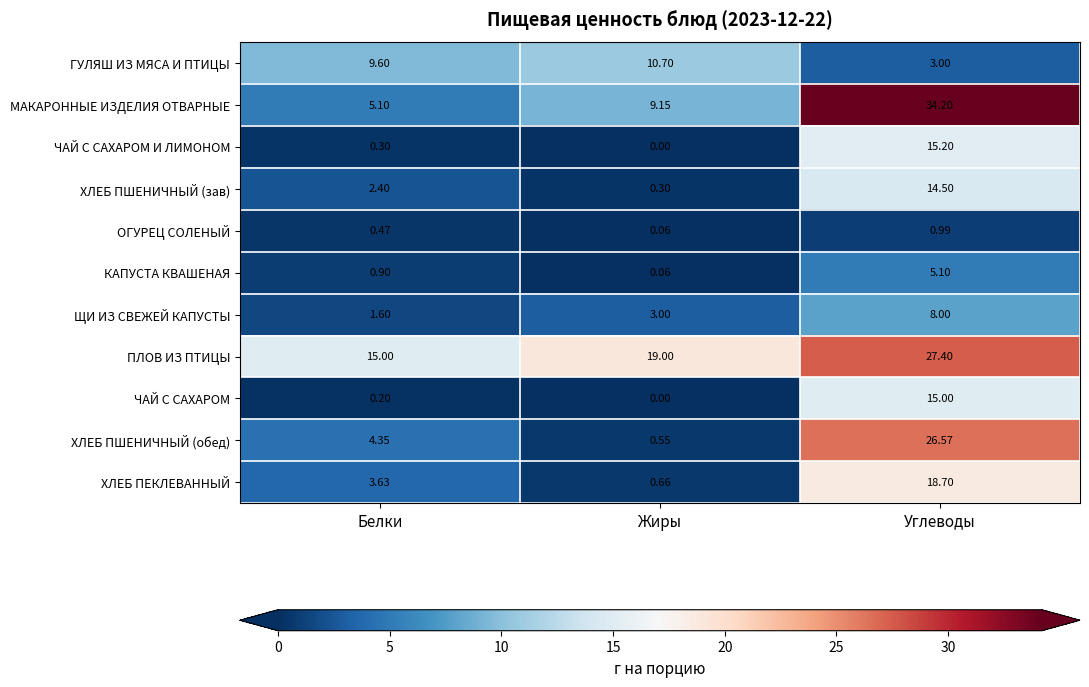

At Белки, list the series in order from smallest to largest.

ЧАЙ С САХАРОМ, ЧАЙ С САХАРОМ И ЛИМОНОМ, ОГУРЕЦ СОЛЕНЫЙ, КАПУСТА КВАШЕНАЯ, ЩИ ИЗ СВЕЖЕЙ КАПУСТЫ, ХЛЕБ ПШЕНИЧНЫЙ (зав), ХЛЕБ ПЕКЛЕВАННЫЙ, ХЛЕБ ПШЕНИЧНЫЙ (обед), МАКАРОННЫЕ ИЗДЕЛИЯ ОТВАРНЫЕ, ГУЛЯШ ИЗ МЯСА И ПТИЦЫ, ПЛОВ ИЗ ПТИЦЫ